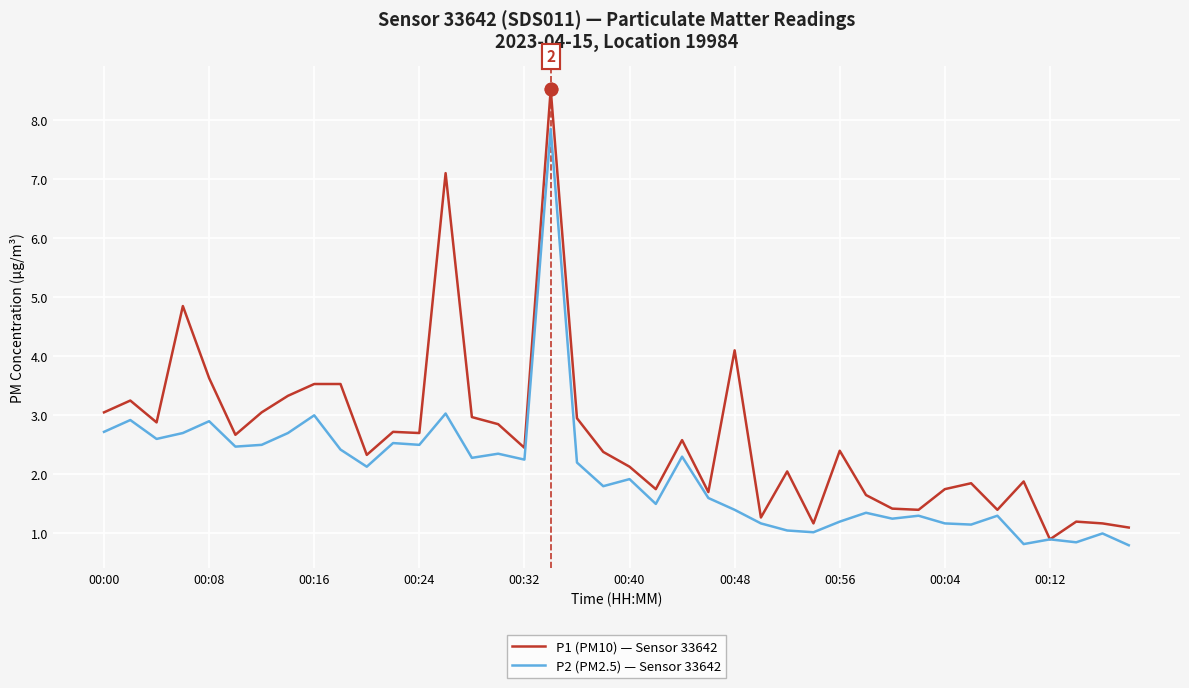

What is the lowest value of the P1 (PM10) — Sensor 33642 series?

0.9